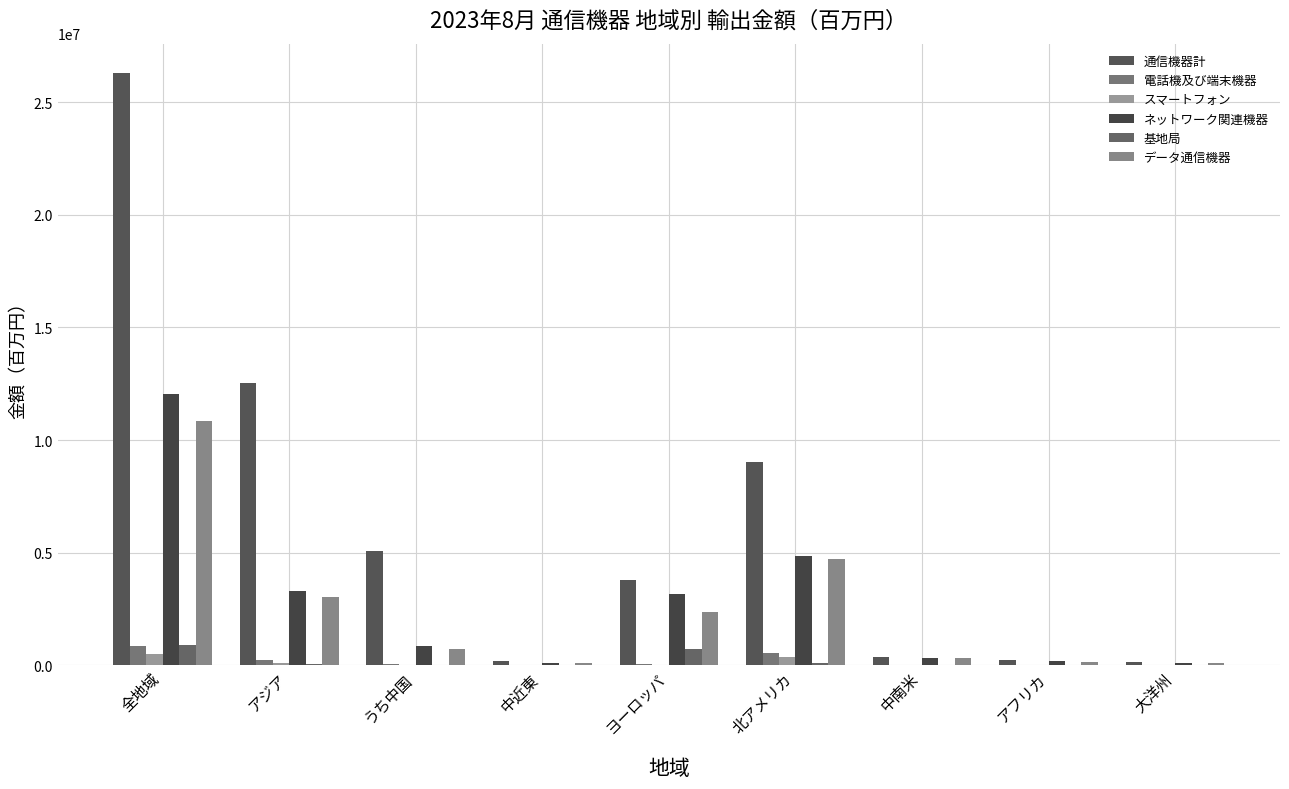

Reading left to right, transcribe all the data shown in this chart.

通信機器計: 26275309	12520974	5077963	179916	3790872	9038426	353265	257071	134785
電話機及び端末機器: 847009	237865	38626	18537	38719	532473	213	18525	677
スマートフォン: 503110	95451	3057	4921	13875	388360	0	209	294
ネットワーク関連機器: 12050257	3291498	840636	121727	3167165	4834233	348324	173529	113781
基地局: 885444	67512	9293	0	712016	105916	0	0	0
データ通信機器: 10845996	3033208	730520	119654	2379915	4705966	347039	147803	112411